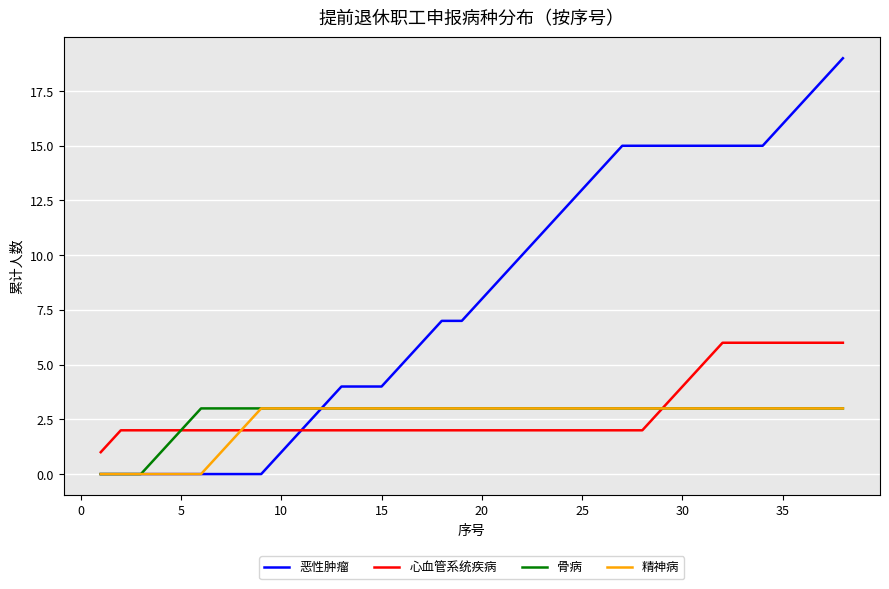

What is the maximum value for 精神病?

3